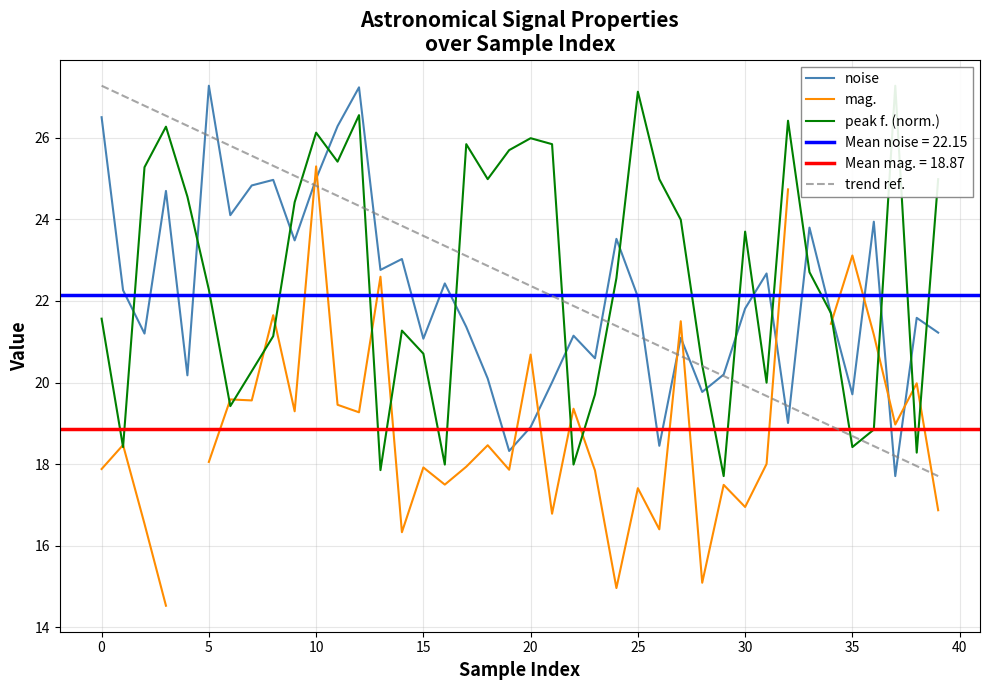

What is the difference between the noise values at 26 and 19?

0.1